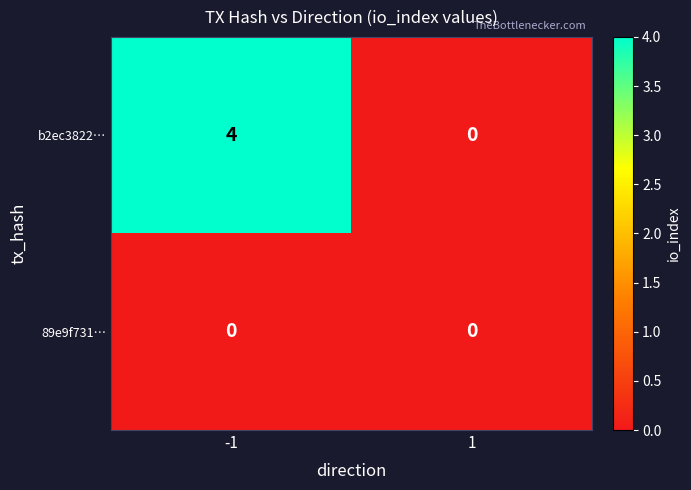

Reading left to right, transcribe all the data shown in this chart.

b2ec3822…: 4	0
89e9f731…: 0	0